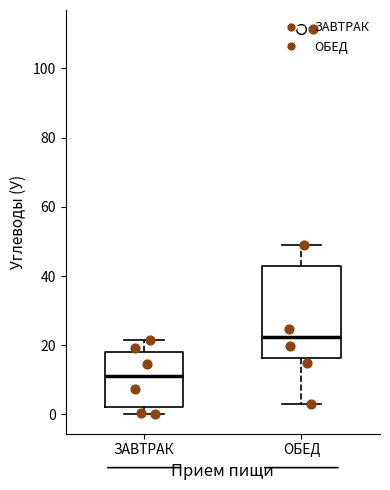

Where does the upper whisker of the box for ОБЕД end on the y-axis? The values are not printed on the chart, so give them approximately, as read against the axis.

48